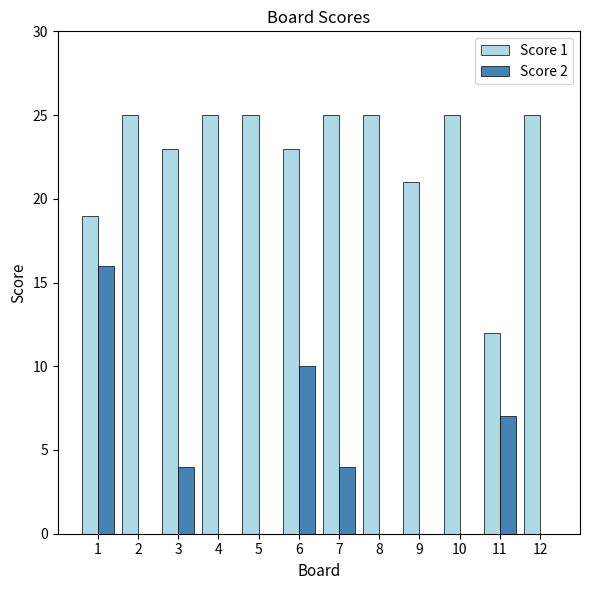

Reading left to right, list all the values displayed in this chart.

Score 1: 19	25	23	25	25	23	25	25	21	25	12	25
Score 2: 16	0	4	0	0	10	4	0	0	0	7	0